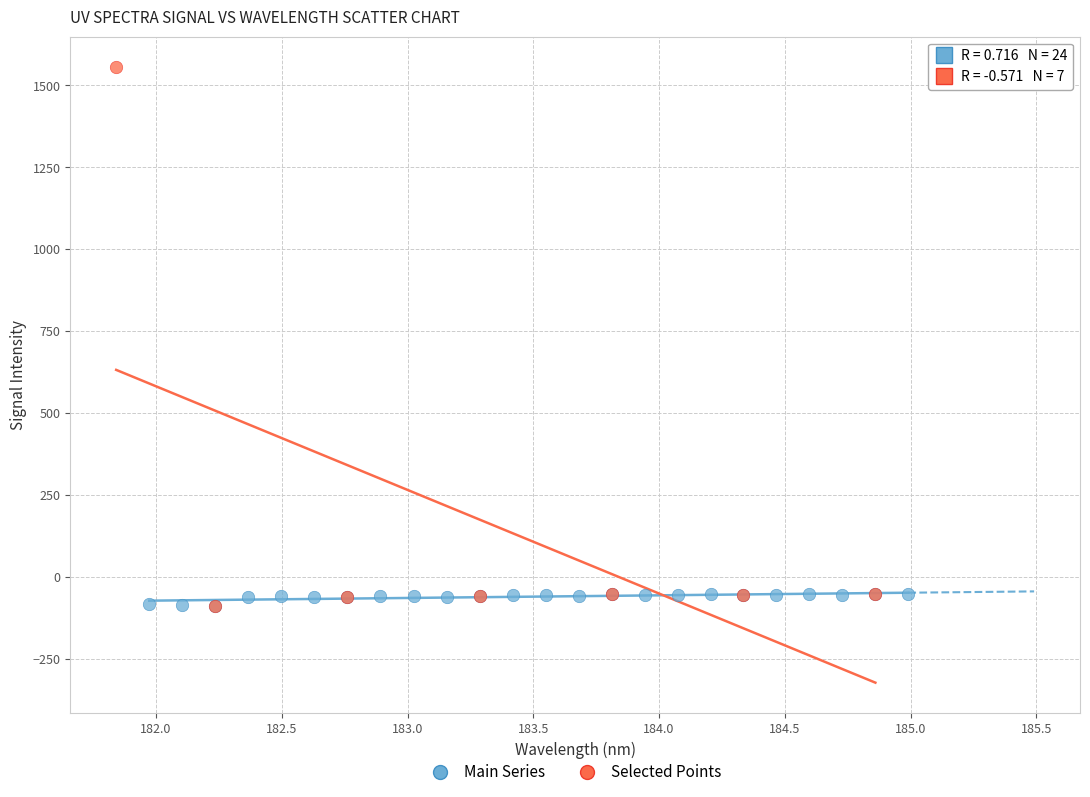

What are all the series names shown in the legend?

Main Series, Selected Points